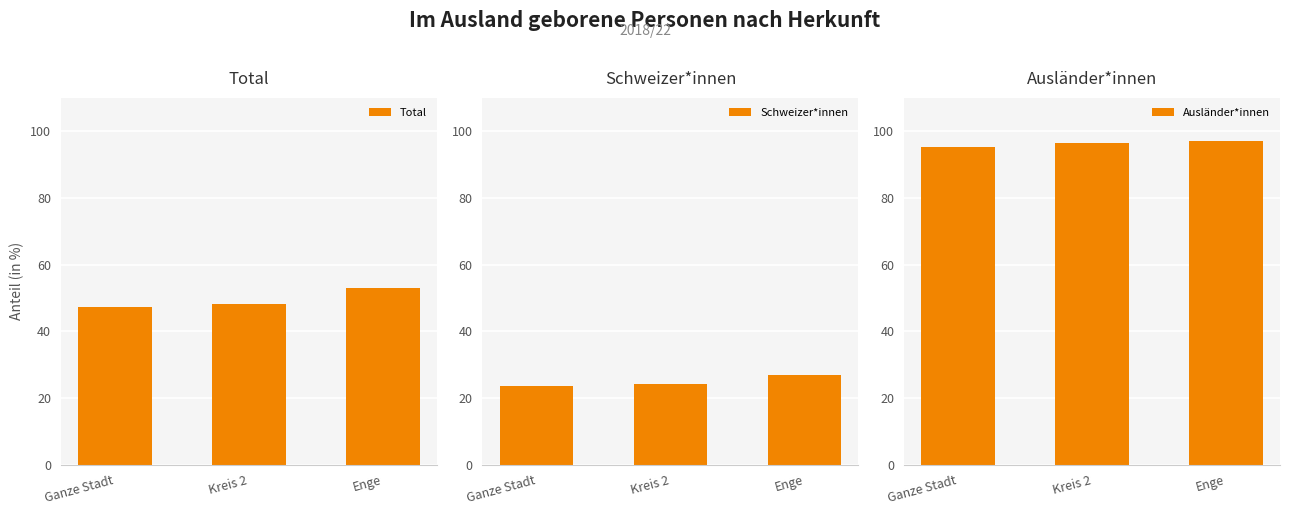

How many data points in Ausländer*innen are less than 96?

1